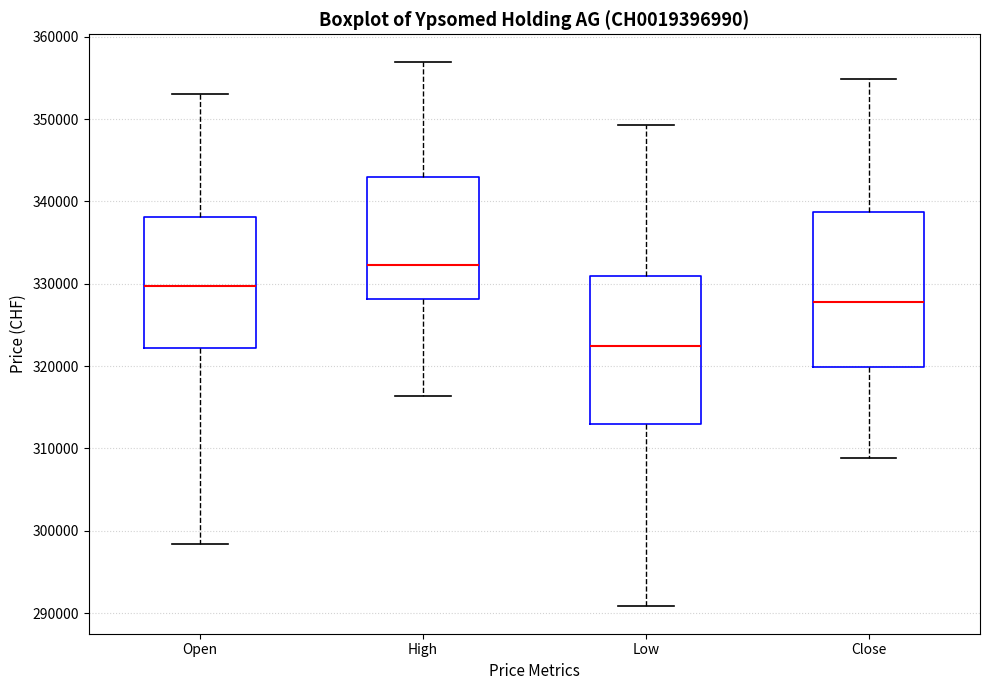

Reading left to right, read every box against the y-axis: the position of its median line, the range the box covers, and the ends of its whiskers. The values are not printed on the chart, so give them approximately, as read against the axis.

Open: median 330000, box 322000 to 338000, whiskers 298000 to 353000
High: median 332000, box 328000 to 343000, whiskers 316000 to 357000
Low: median 322000, box 313000 to 331000, whiskers 291000 to 349000
Close: median 328000, box 320000 to 339000, whiskers 309000 to 355000